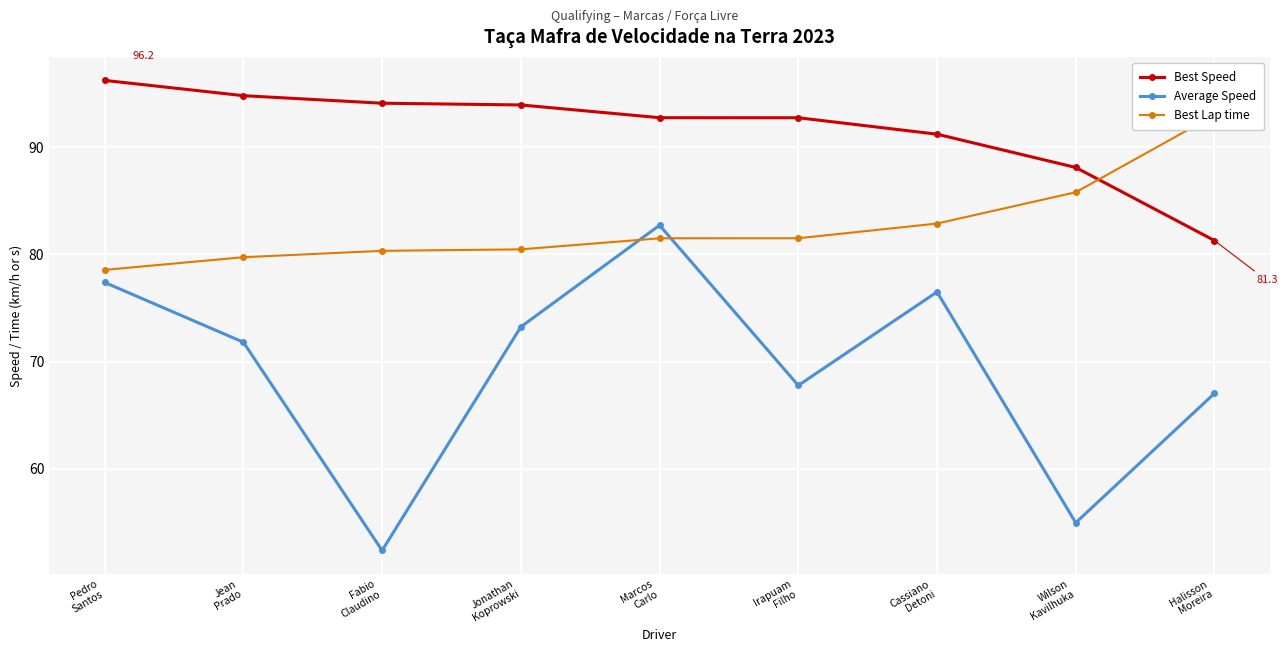

Reading left to right, transcribe all the data shown in this chart.

Best Speed: 96.2	94.8	94.1	93.9	92.8	92.7	91.2	88.1	81.3
Average Speed: 77.4	71.8	52.4	73.2	82.7	67.8	76.5	55.0	67.0
Best Lap time: 78.6	79.7	80.3	80.5	81.5	81.5	82.9	85.8	93.0